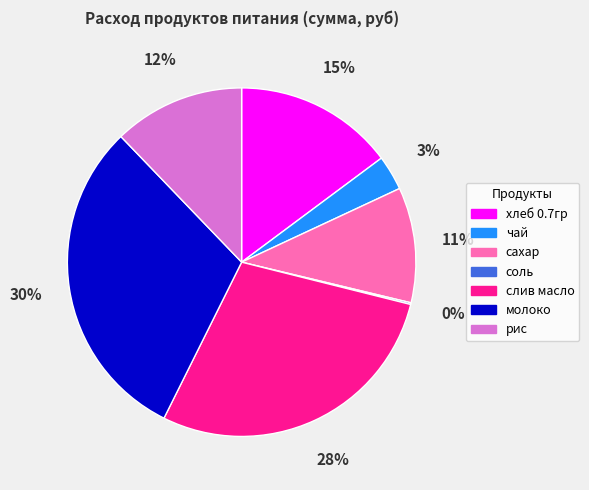

Which slice is the largest?

молоко